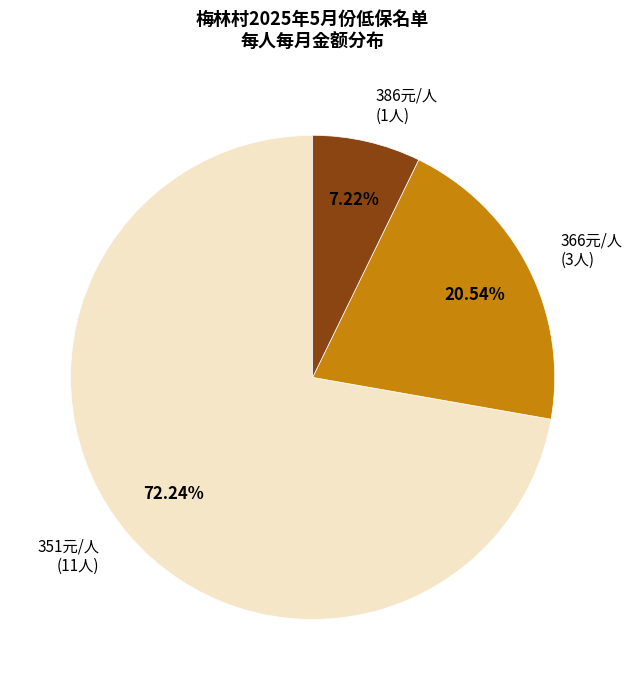

Approximately how many times larger is the value at 366元/人 (3人) compared to 386元/人 (1人)?

2.8